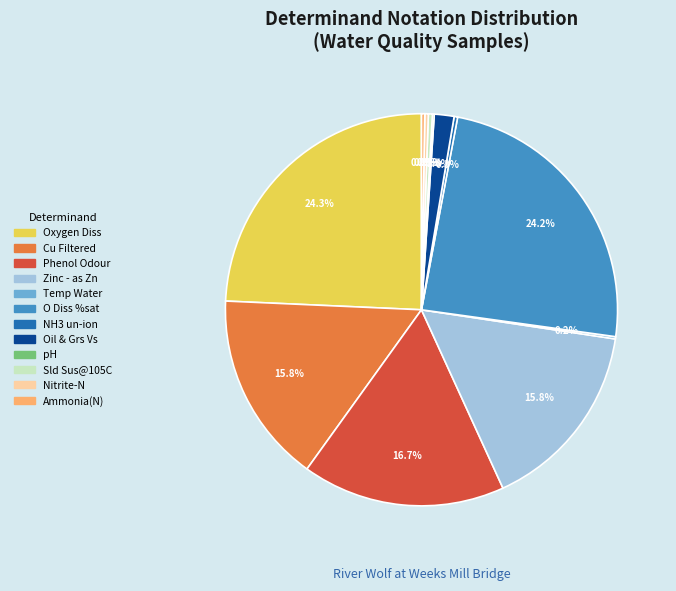

To the nearest percent, what is the average slice percentage?

8%